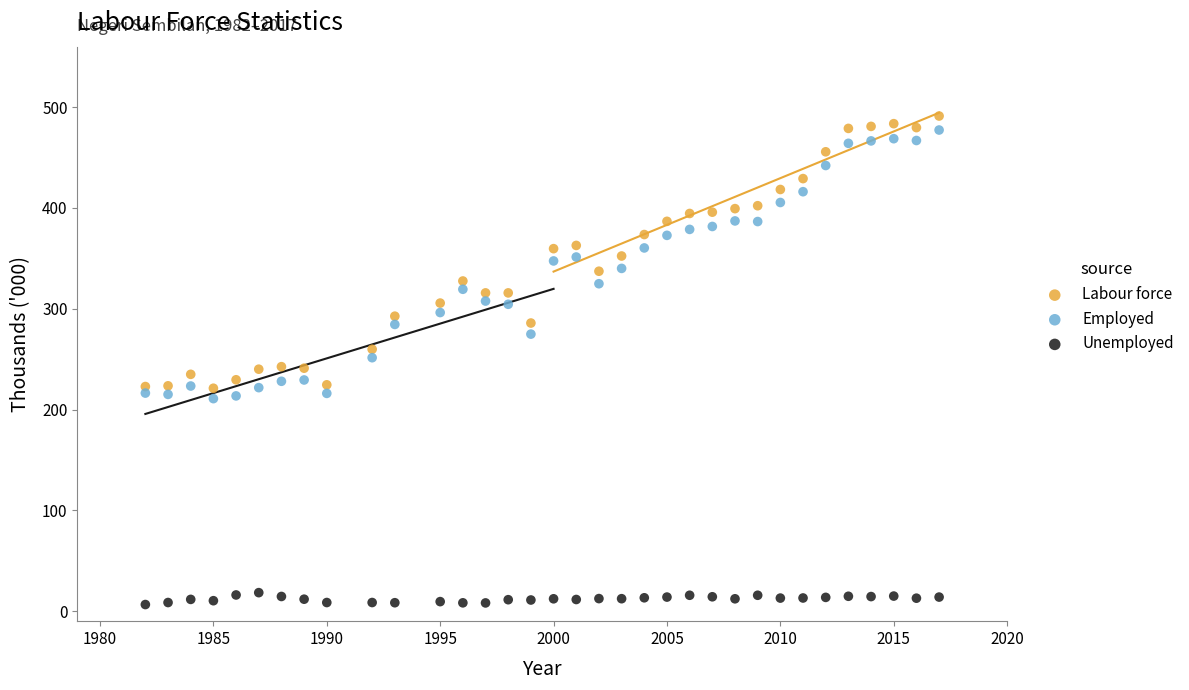

What is the X range (max minus min) for the scatter plot?

35.0